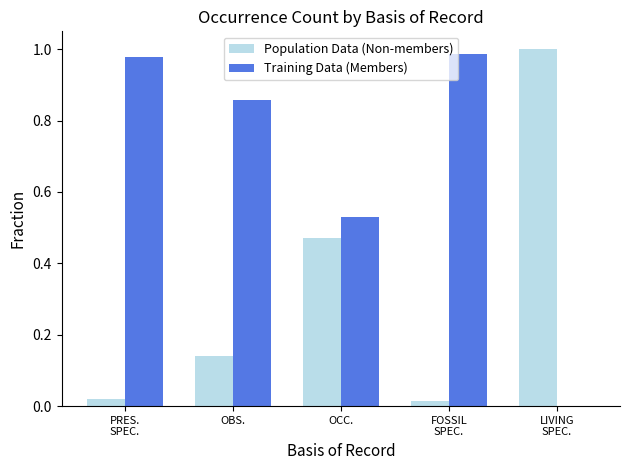

True or false: Population Data (Non-members) has a value of 0.2 at OBS..

False